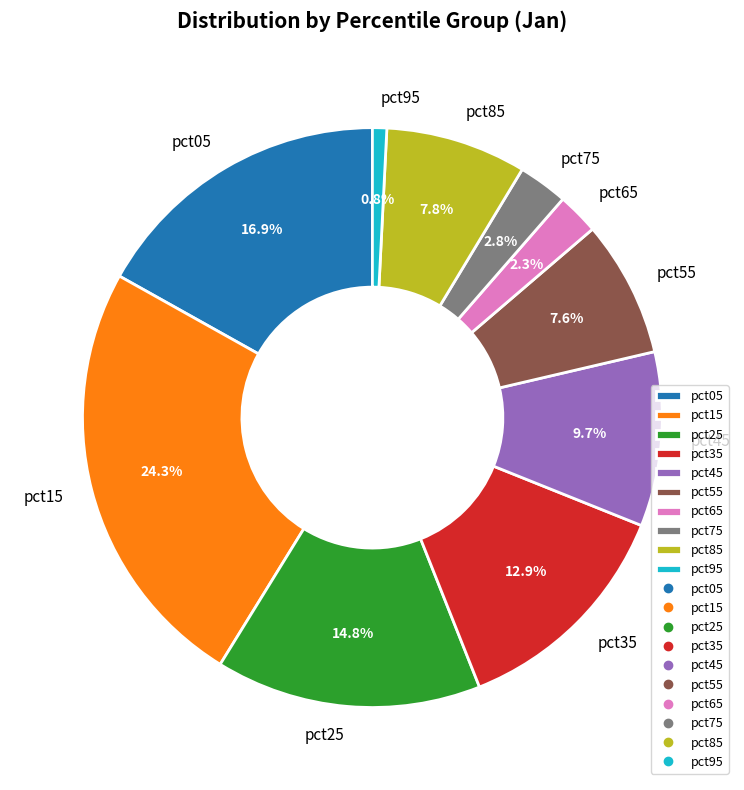

To the nearest percent, what is the combined percentage of pct35 and pct95?

14%